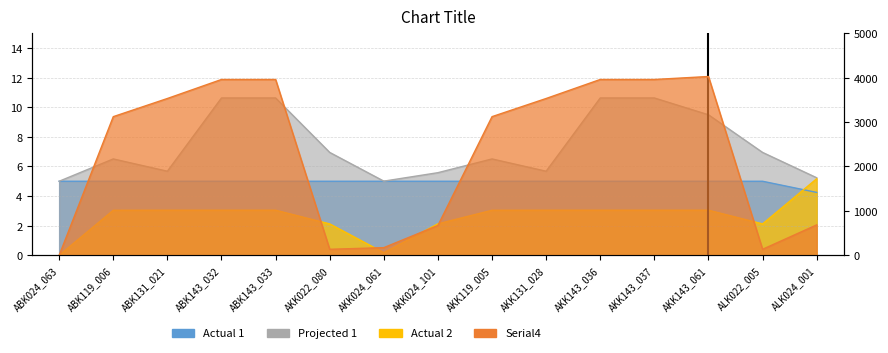

The value of Actual 1 at ABK143_033 is 2.8. True or false?

False